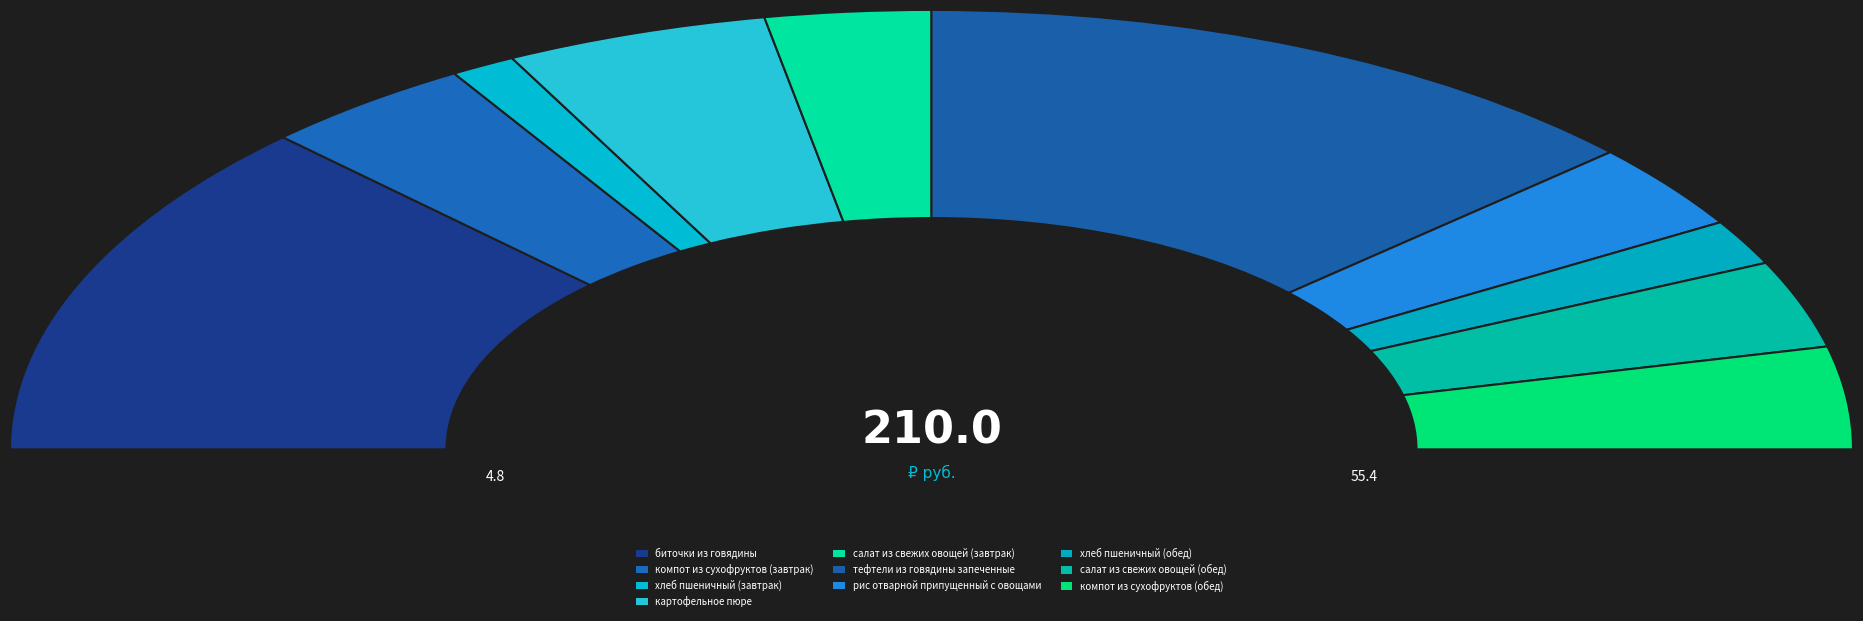

What is the change in value from салат из свежих овощей (завтрак) to тефтели из говядины запеченные?

+43.2